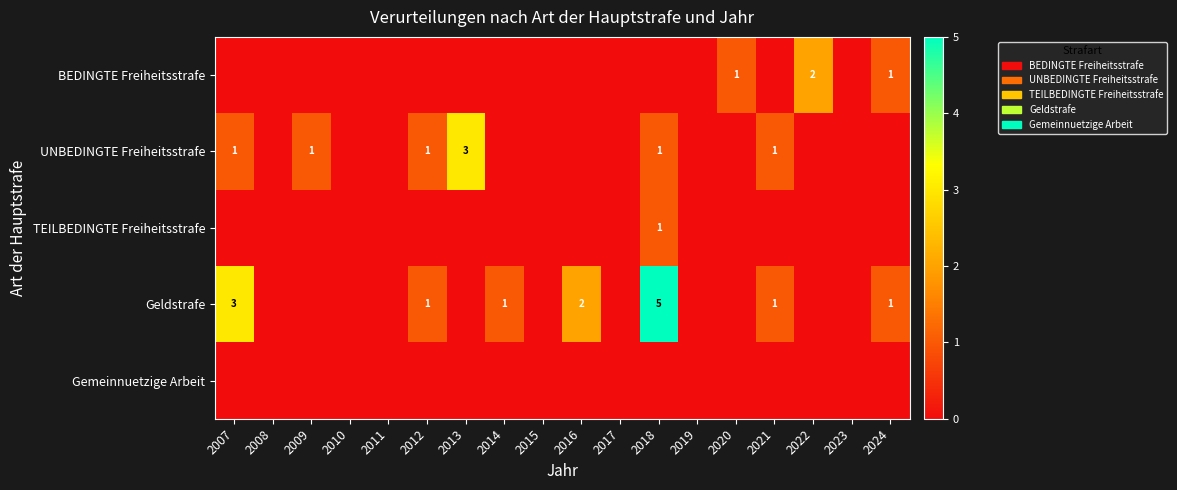

Count the number of categories in the chart.

18